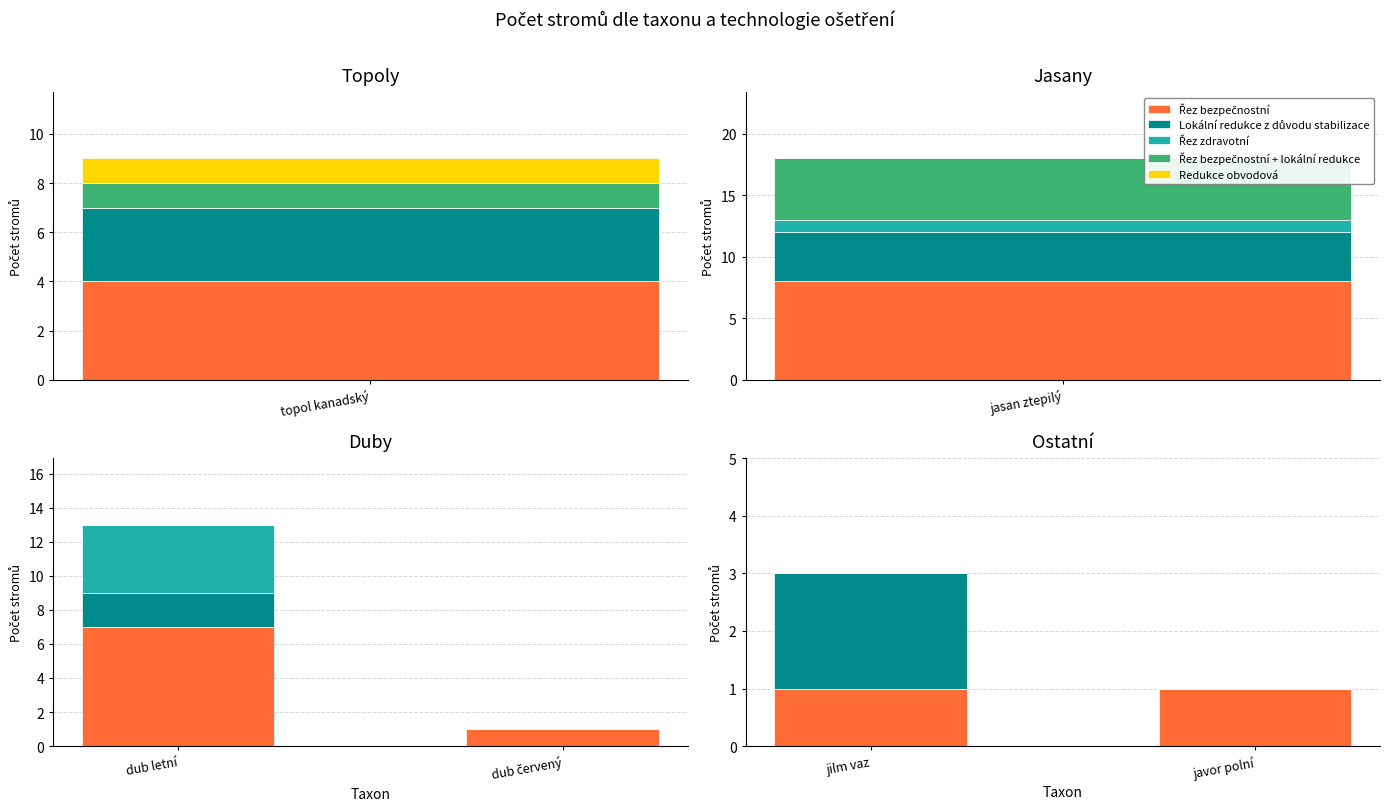

Does the chart contain any negative values?

No